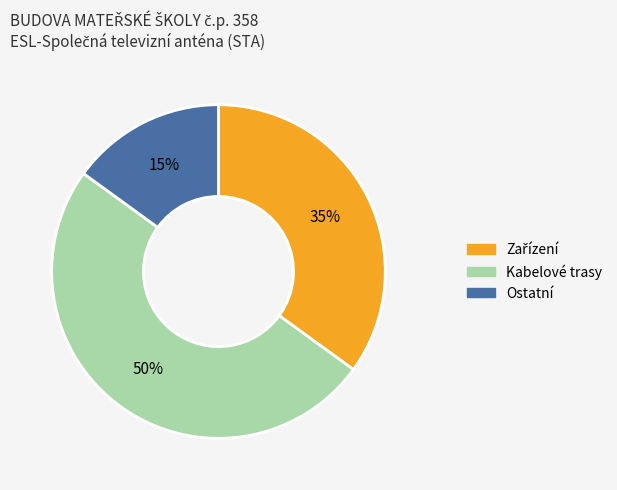

True or false: Ostatní accounts for 1% of the total.

False